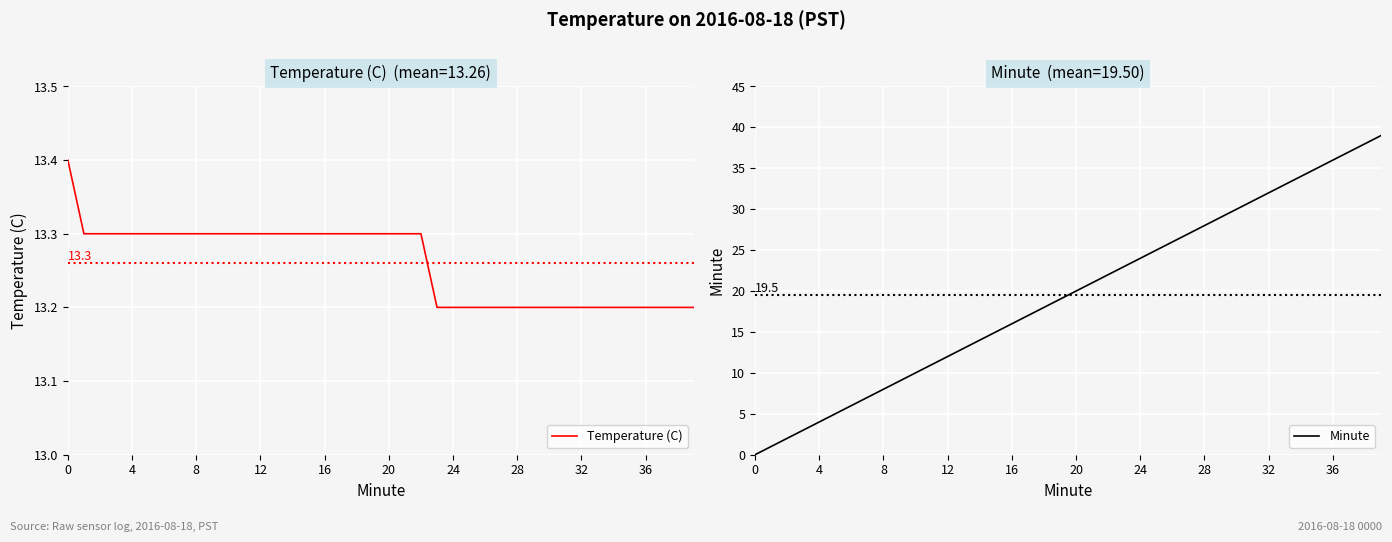

True or false: Temperature (C) has a value of 22.5 at 20.

False